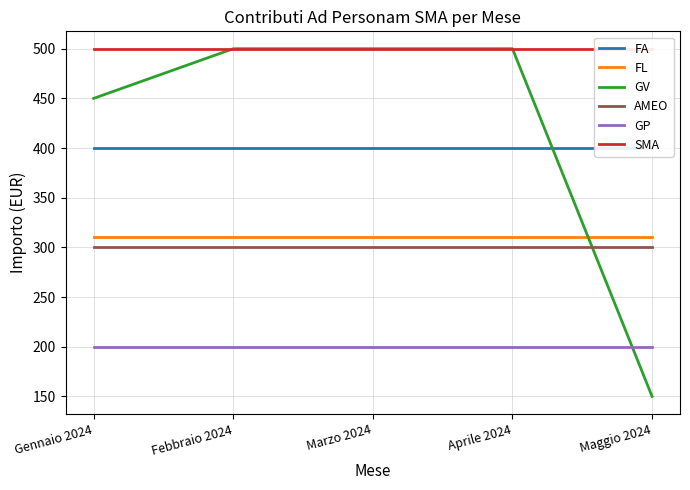

What is the total value across all series at Marzo 2024?

2210